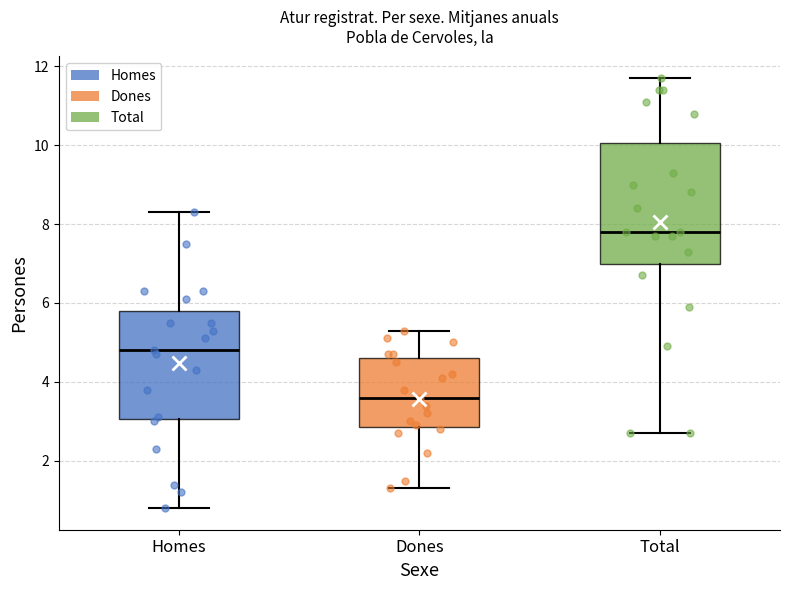

Reading left to right, read every box against the y-axis: the position of its median line, the range the box covers, and the ends of its whiskers. The values are not printed on the chart, so give them approximately, as read against the axis.

Homes: median 4.8, box 3.0 to 5.8, whiskers 0.8 to 8.4
Dones: median 3.6, box 2.8 to 4.6, whiskers 1.4 to 5.4
Total: median 7.8, box 7.0 to 10.0, whiskers 2.8 to 11.8